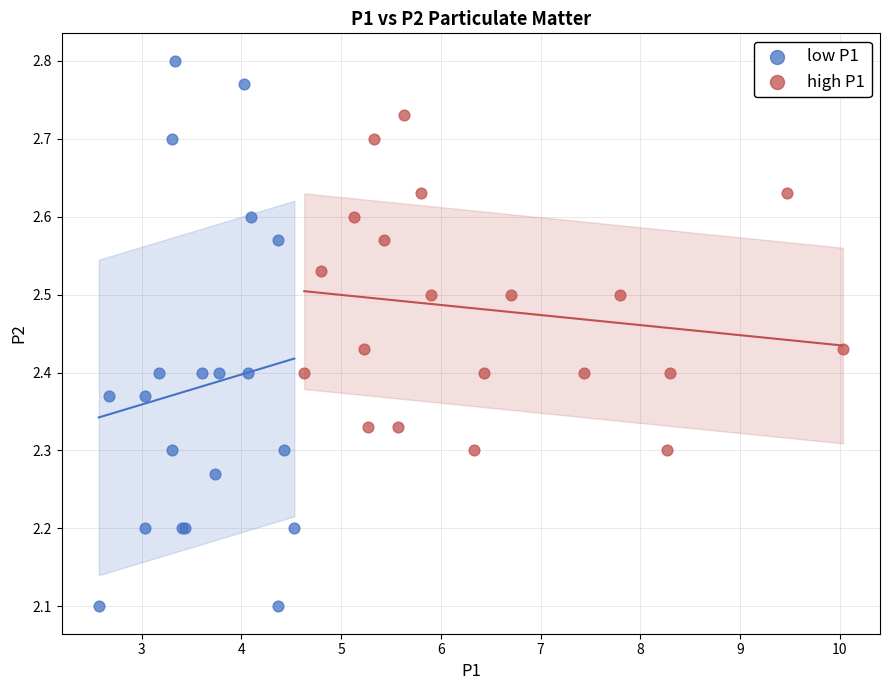

What are all the series names shown in the legend?

low P1, high P1